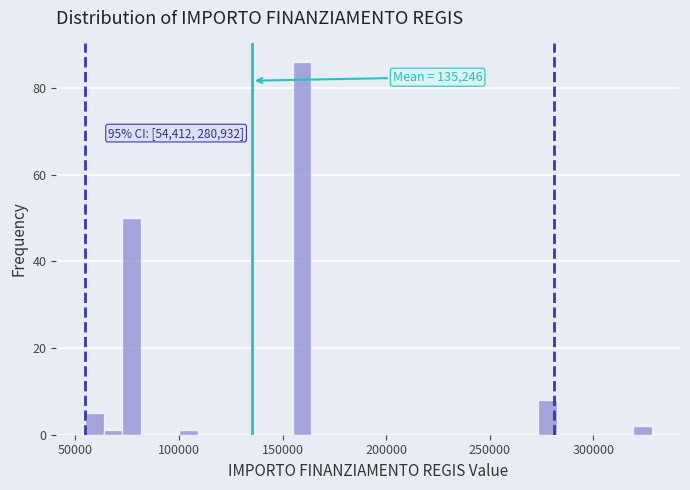

Around what value on the x-axis is the tallest bar? Give the approximate position of its centre, as read against the axis.

160000